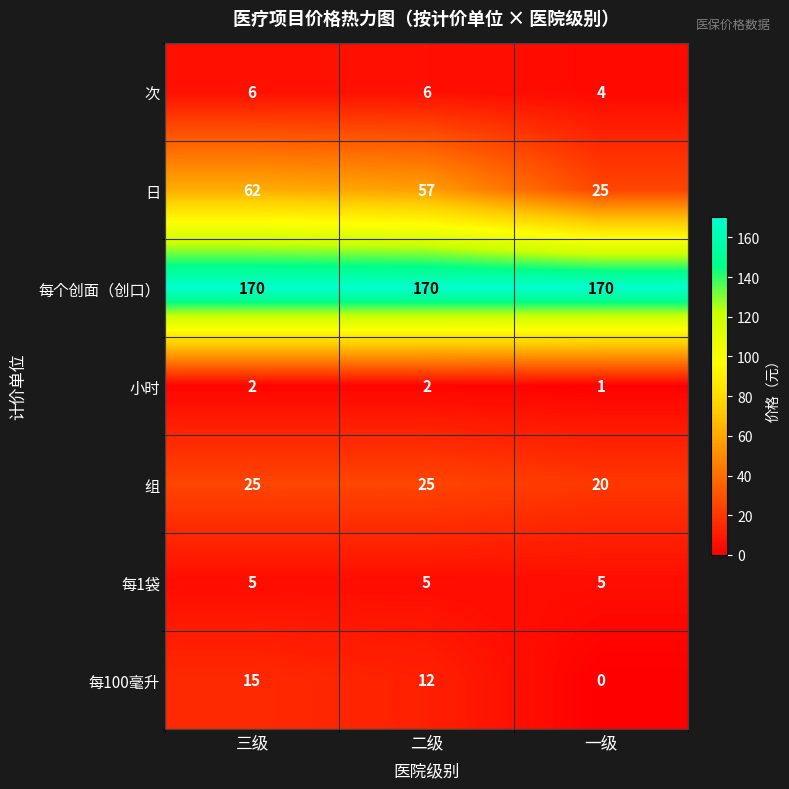

Which series has the widest spread of values?

日